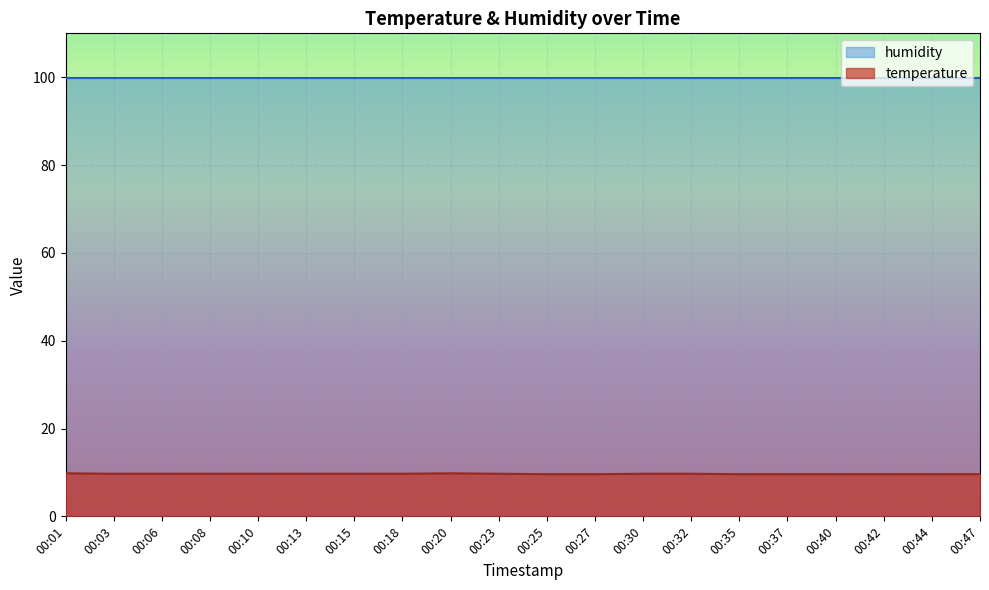

List the labels in order of value, largest first.

00:01, 00:20, 00:03, 00:06, 00:08, 00:10, 00:13, 00:15, 00:18, 00:23, 00:30, 00:32, 00:25, 00:27, 00:35, 00:37, 00:40, 00:42, 00:44, 00:47